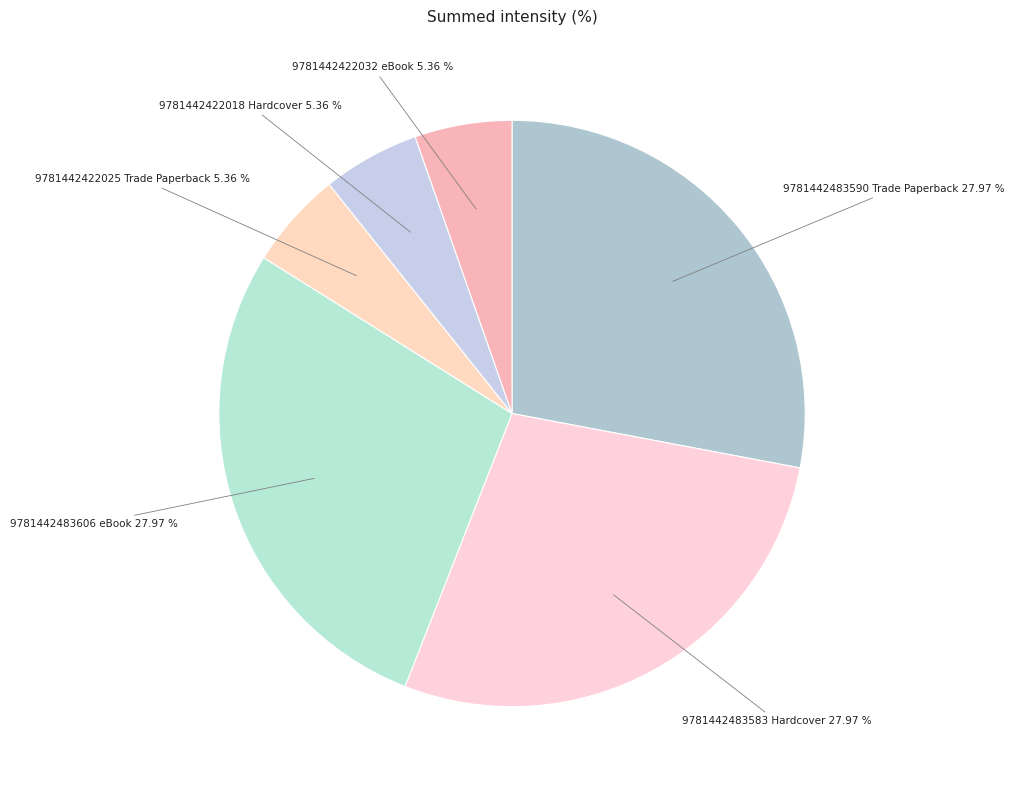

To the nearest percent, what is the difference between the largest and smallest slice percentages?

23%